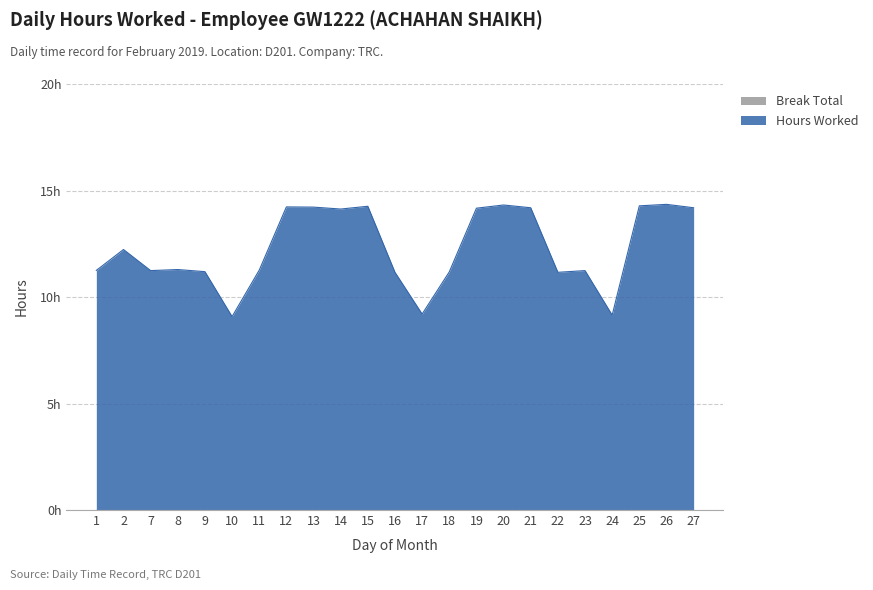

True or false: there are more than 2 points higher than both neighbors.

True